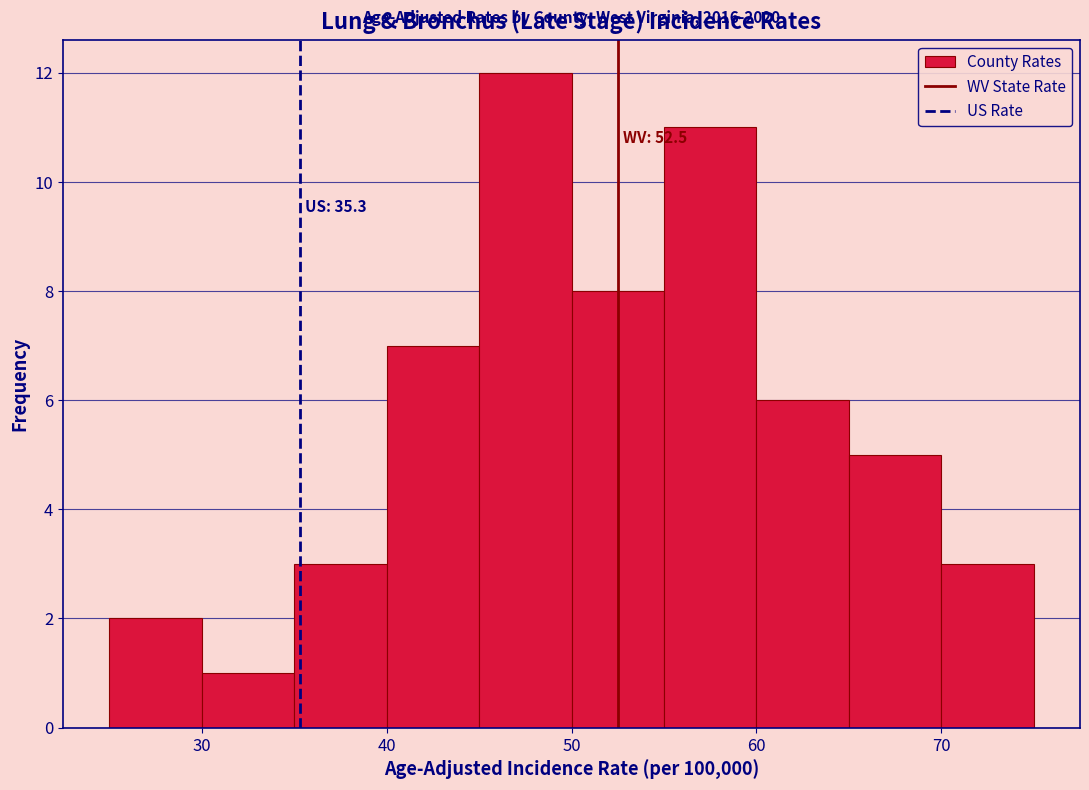

Over which range of the x-axis is the bar tallest?

45 to 50